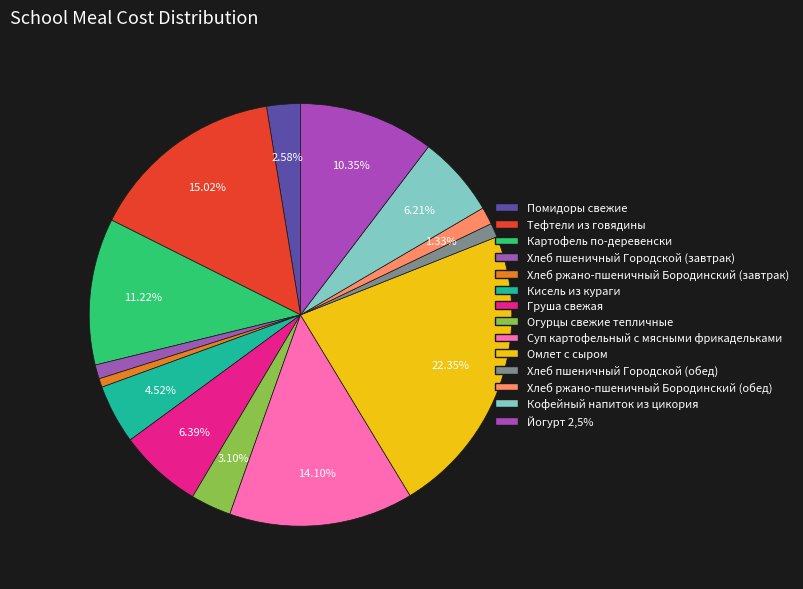

What is the smallest slice in the pie chart?

Хлеб ржано-пшеничный Бородинский (завтрак)